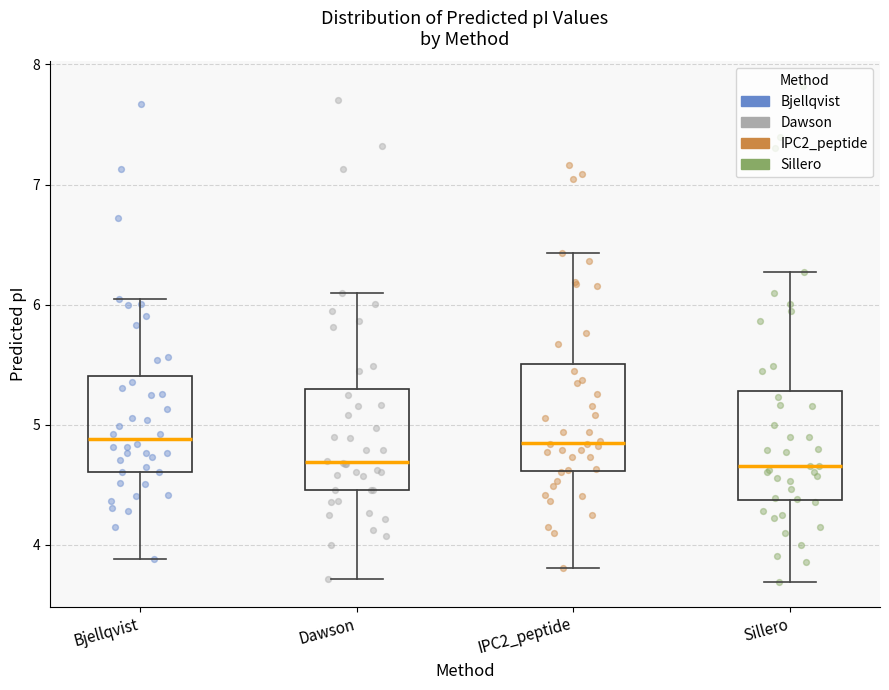

Reading left to right, read every box against the y-axis: the position of its median line, the range the box covers, and the ends of its whiskers. The values are not printed on the chart, so give them approximately, as read against the axis.

Bjellqvist: median 4.9, box 4.6 to 5.4, whiskers 3.9 to 6.0
Dawson: median 4.7, box 4.5 to 5.3, whiskers 3.7 to 6.1
IPC2_peptide: median 4.9, box 4.6 to 5.5, whiskers 3.8 to 6.4
Sillero: median 4.7, box 4.4 to 5.3, whiskers 3.7 to 6.3